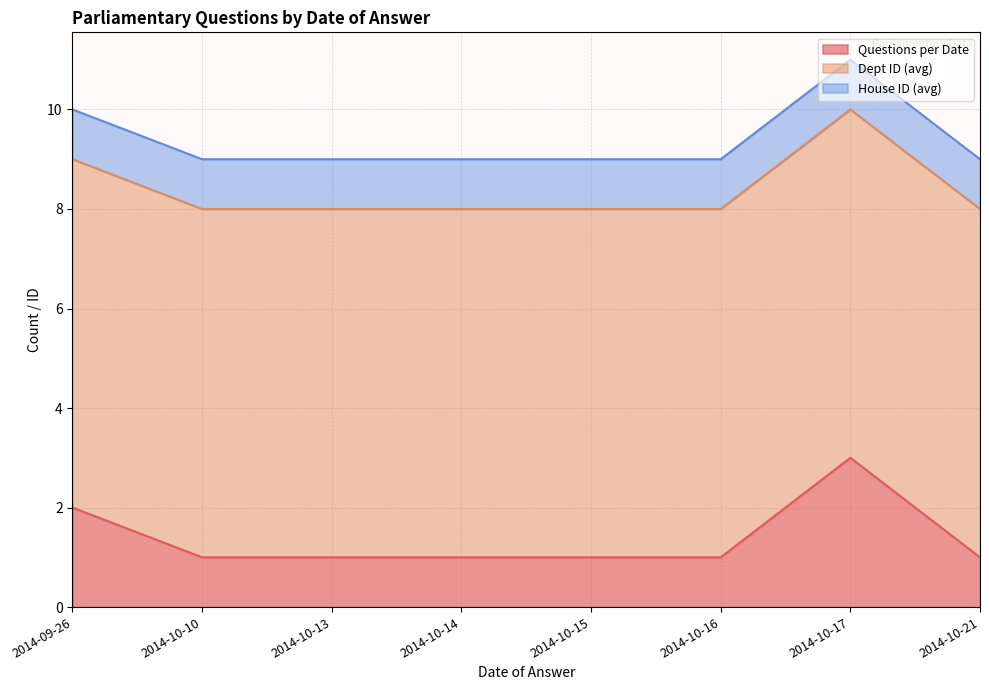

True or false: House ID (avg) and Dept ID (avg) cross at least once.

False